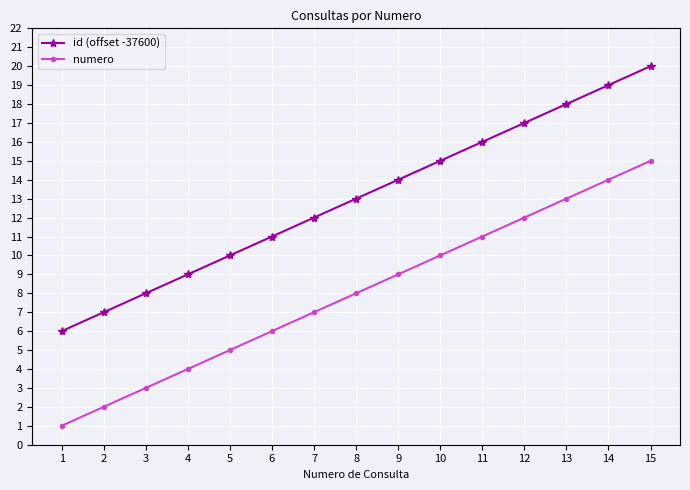

At which label is id (offset -37600) closest to 13?

8